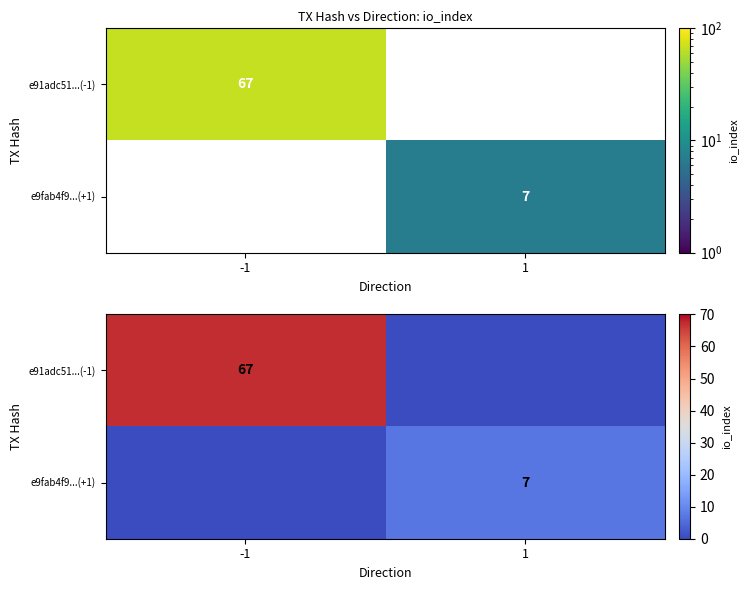

At which category is the sum across all series the highest?

-1